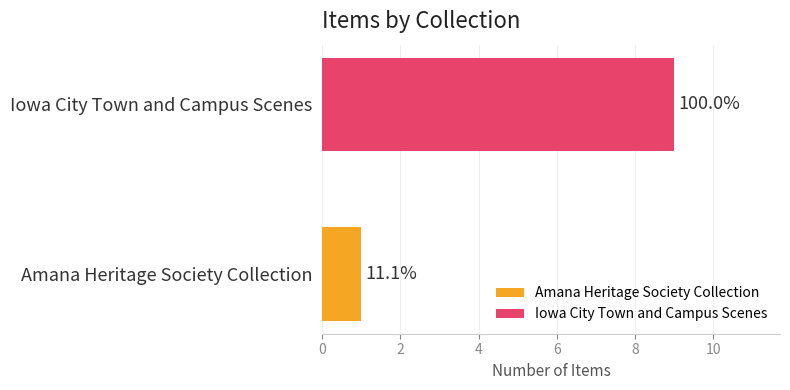

What are all the series names shown in the legend?

Amana Heritage Society Collection, Iowa City Town and Campus Scenes